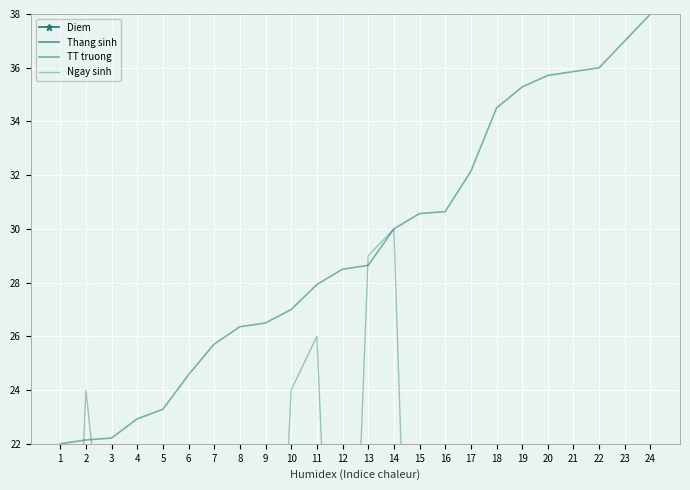

Reading left to right, extract all data points from this chart.

Diem: 10.0	6.5	10.8	0.2	11.8	7.5	11.0	11.2	9.5	6.8	8.0	8.2	11.0	6.8	10.5	10.0	7.5	8.0	6.8	11.2	8.8	7.2	9.2	8.5
Thang sinh: 11.0	4.0	4.0	11.0	3.0	7.0	2.0	12.0	4.0	3.0	11.0	2.0	1.0	9.0	4.0	12.0	5.0	1.0	1.0	2.0	6.0	8.0	10.0	10.0
TT truong: 22.0	22.1	22.2	22.9	23.3	24.6	25.7	26.4	26.5	27.0	27.9	28.5	28.6	30.0	30.6	30.6	32.1	34.5	35.3	35.7	35.9	36.0	37.0	38.0
Ngay sinh: 1.0	24.0	15.0	5.0	4.0	12.0	20.0	15.0	5.0	24.0	26.0	4.0	29.0	30.0	1.0	6.0	16.0	8.0	20.0	18.0	3.0	1.0	9.0	7.0